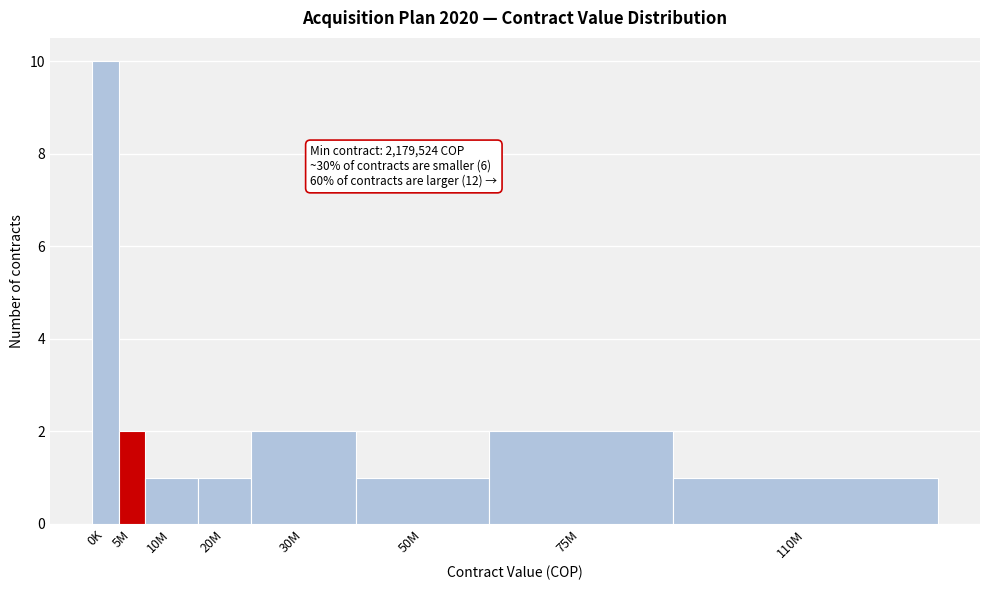

Reading left to right, list all the values displayed in this chart.

0K=10	5M=2	10M=1	20M=1	30M=2	50M=1	75M=2	110M=1